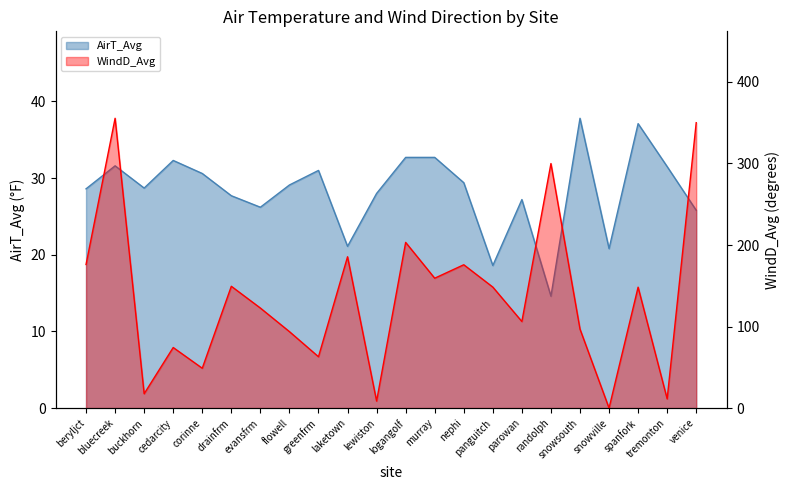

Which series ends up on top after the final intersection of WindD_Avg and AirT_Avg?

WindD_Avg